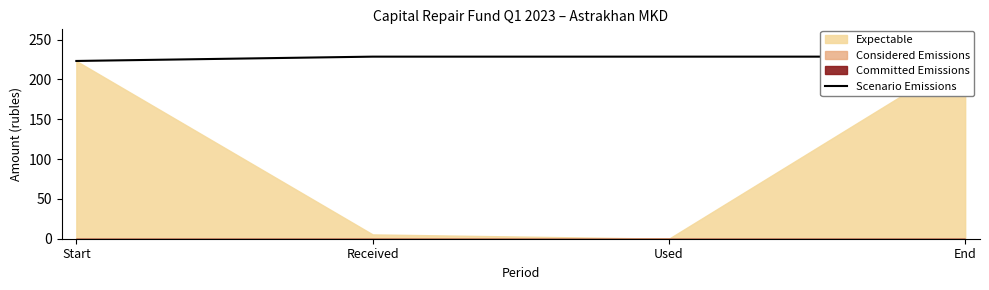

How many data points are above 228?

3